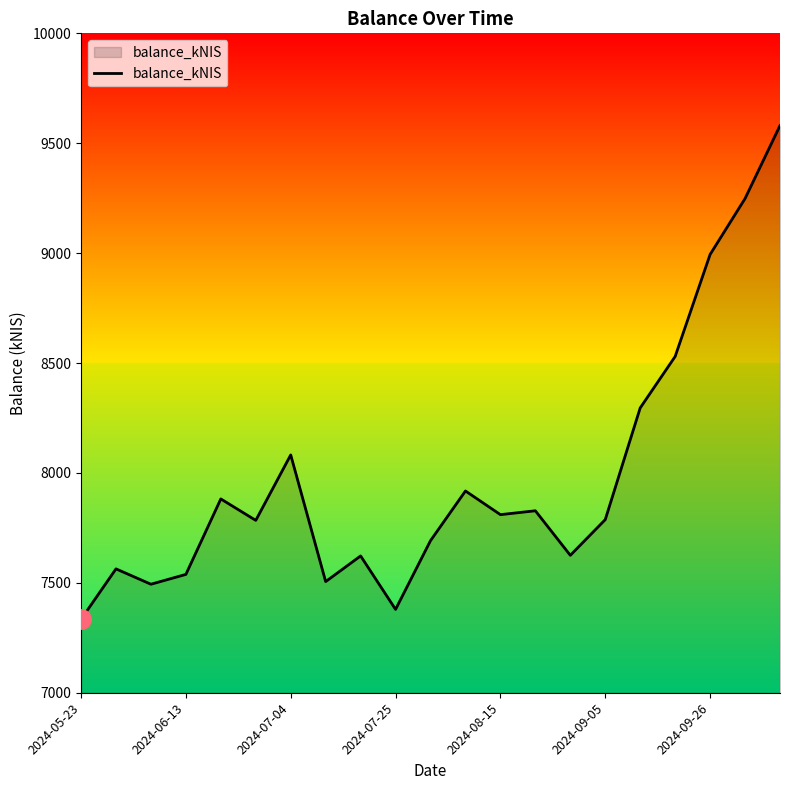

What is the maximum value shown in the chart?

9580.4